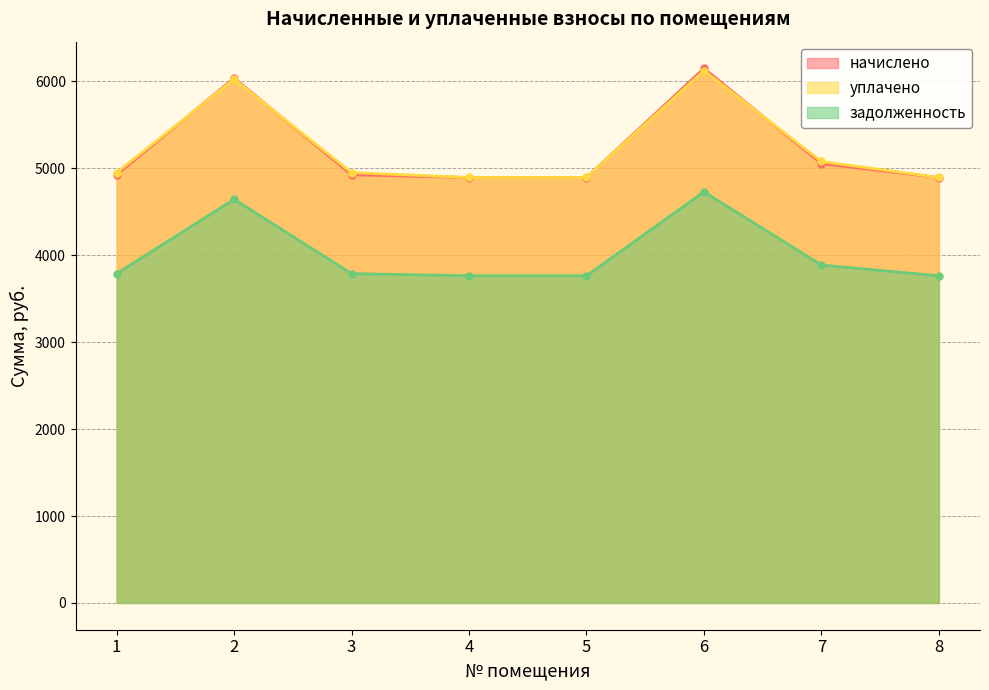

What are all the series names shown in the legend?

начислено, уплачено, задолженность